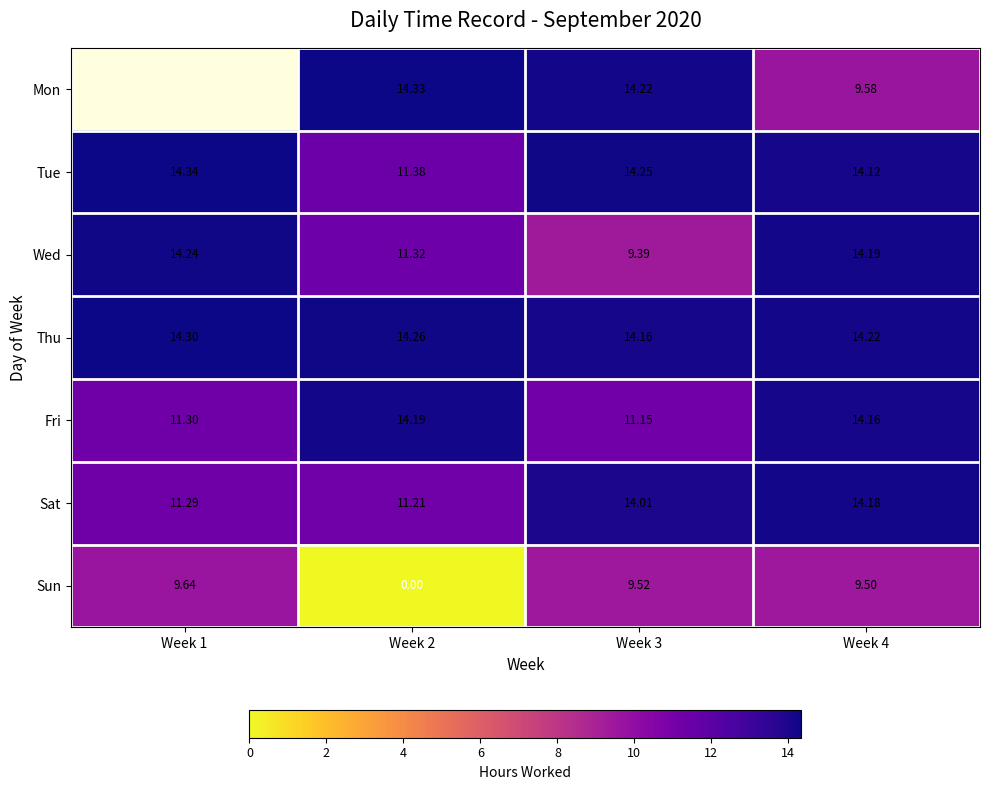

Is the value of Sun at Week 3 greater than the value of Thu at Week 1?

No